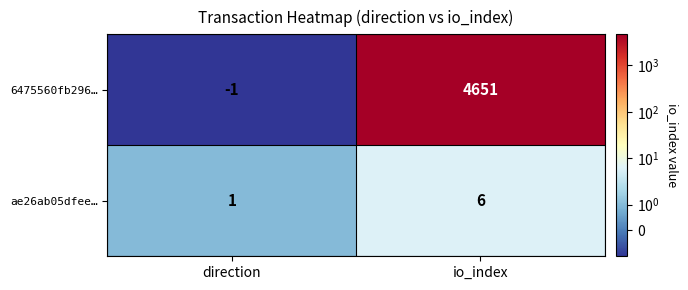

List the series in order of their overall mean, highest first.

6475560fb296…, ae26ab05dfee…